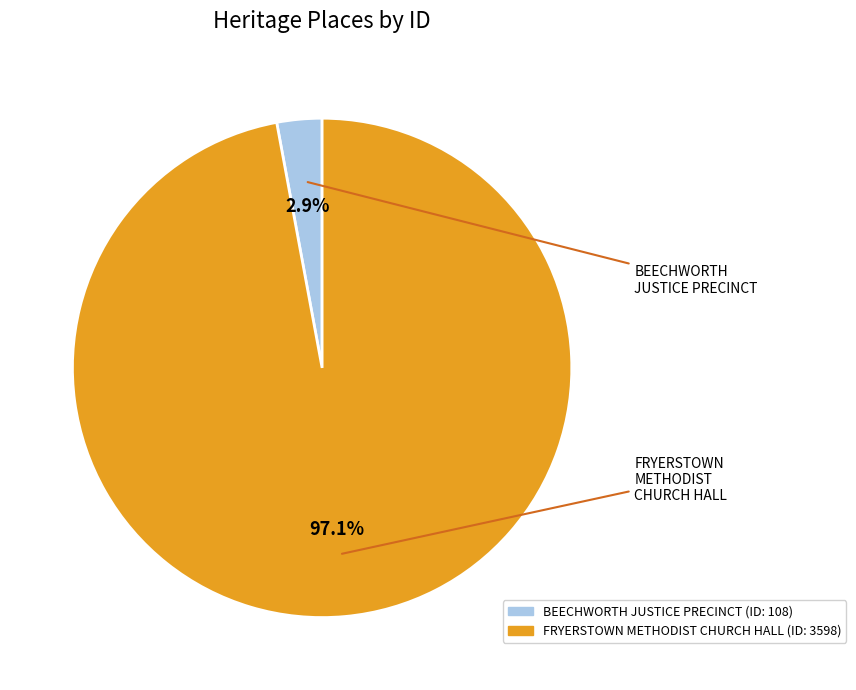

Does FRYERSTOWN METHODIST CHURCH HALL represent more than half of the total?

Yes